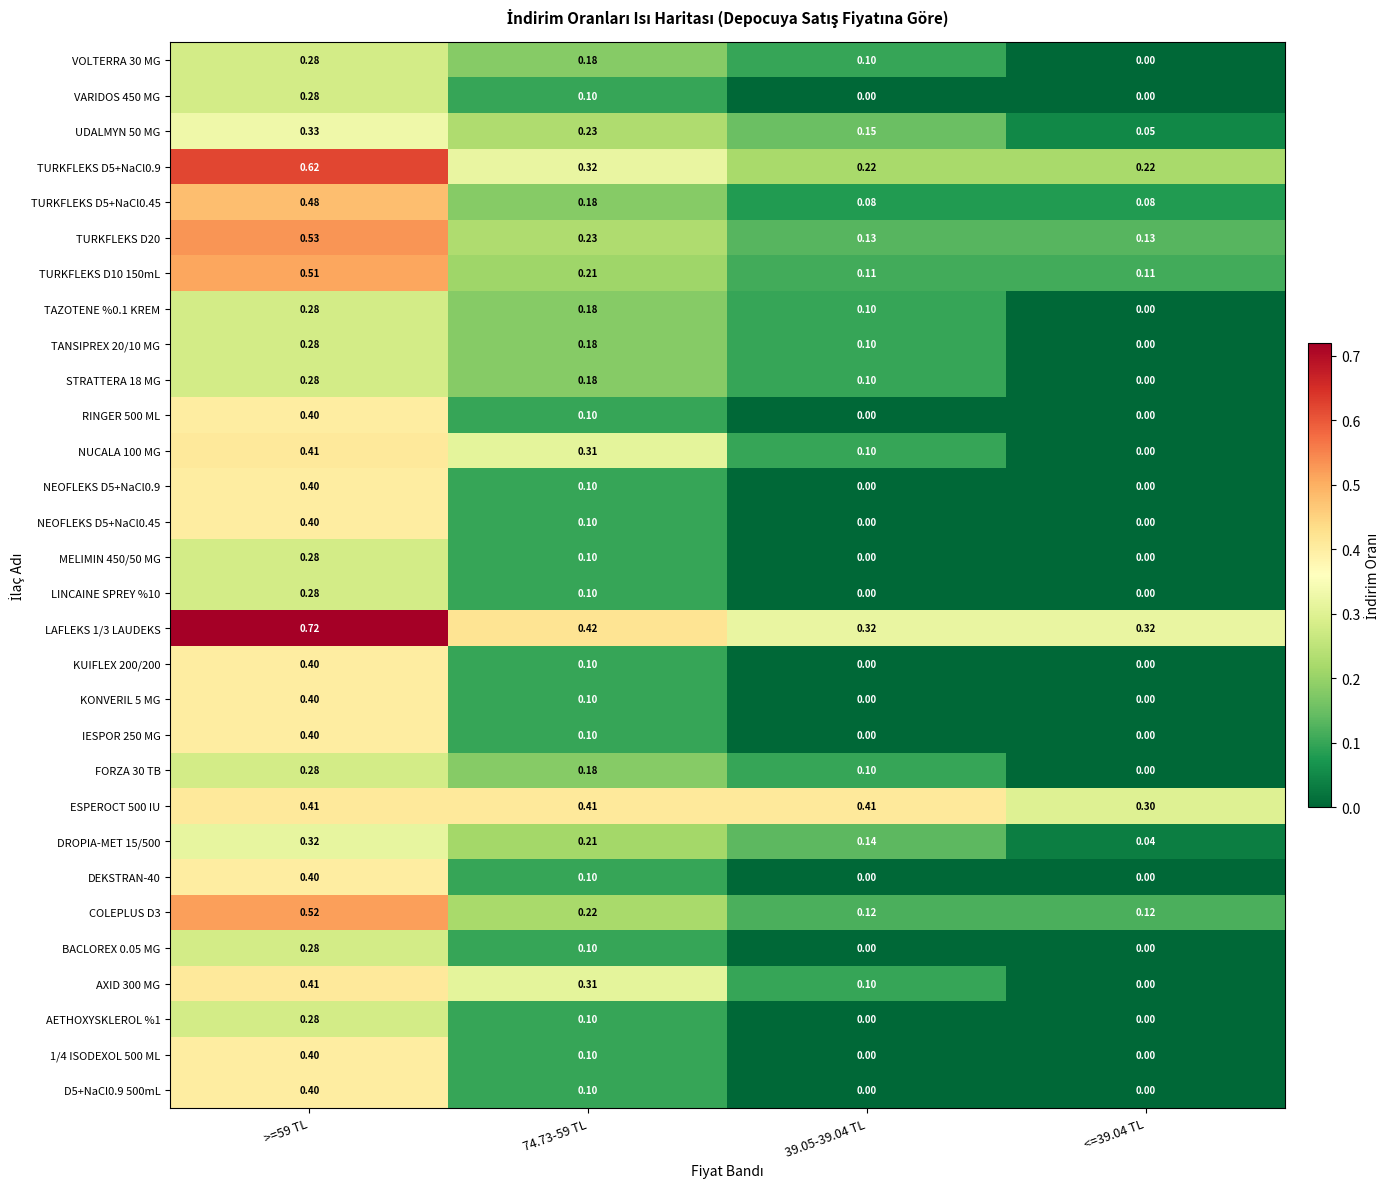

At how many categories does at least one series exceed 0?

4